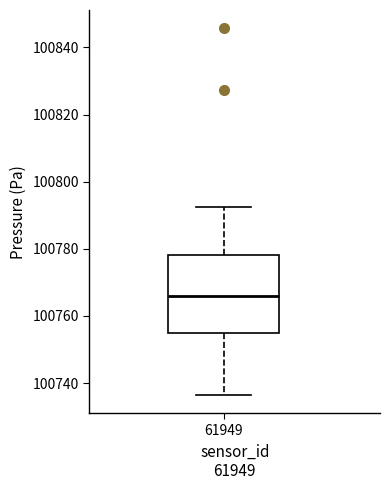

Transcribe this box plot: give where the median line is, the range the box spans, and where the two whiskers end, as read against the y-axis. The values are not printed on the chart, so give them approximately, as read against the axis.

median 100766, box 100754 to 100778, whiskers 100736 to 100792